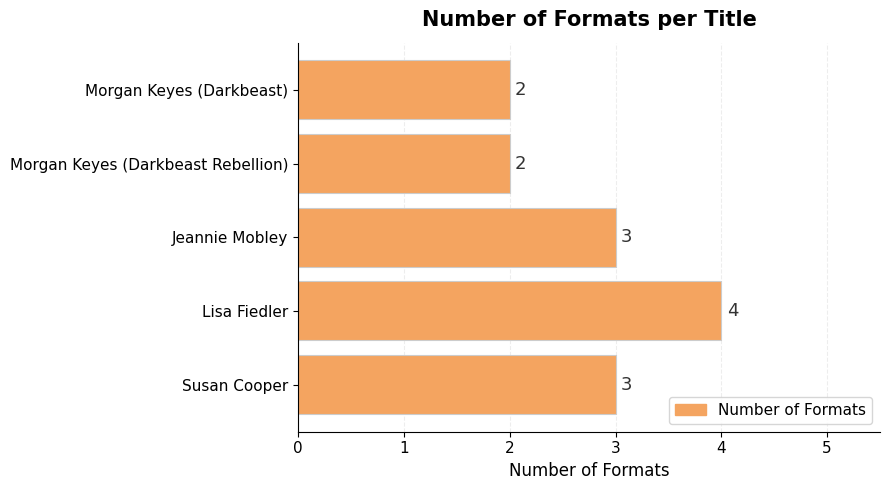

Count the number of categories in the chart.

5